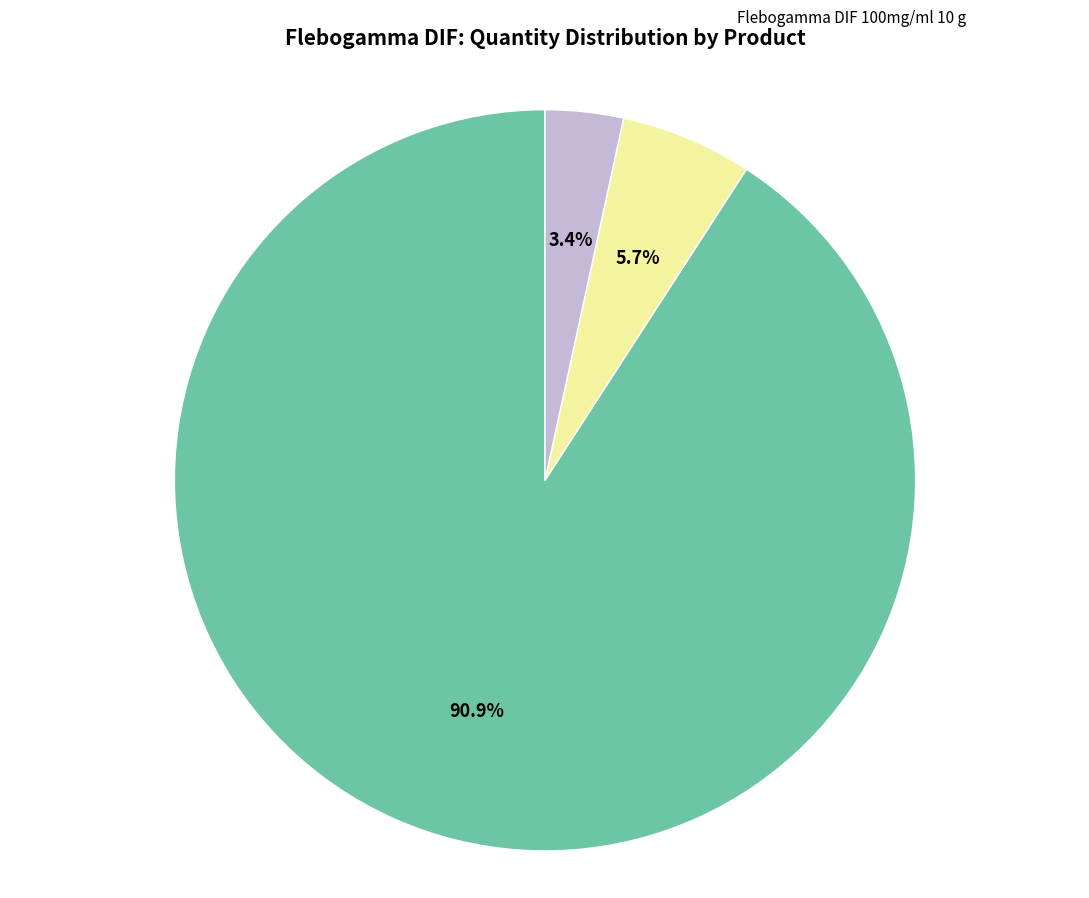

Does any single category account for the majority?

Yes